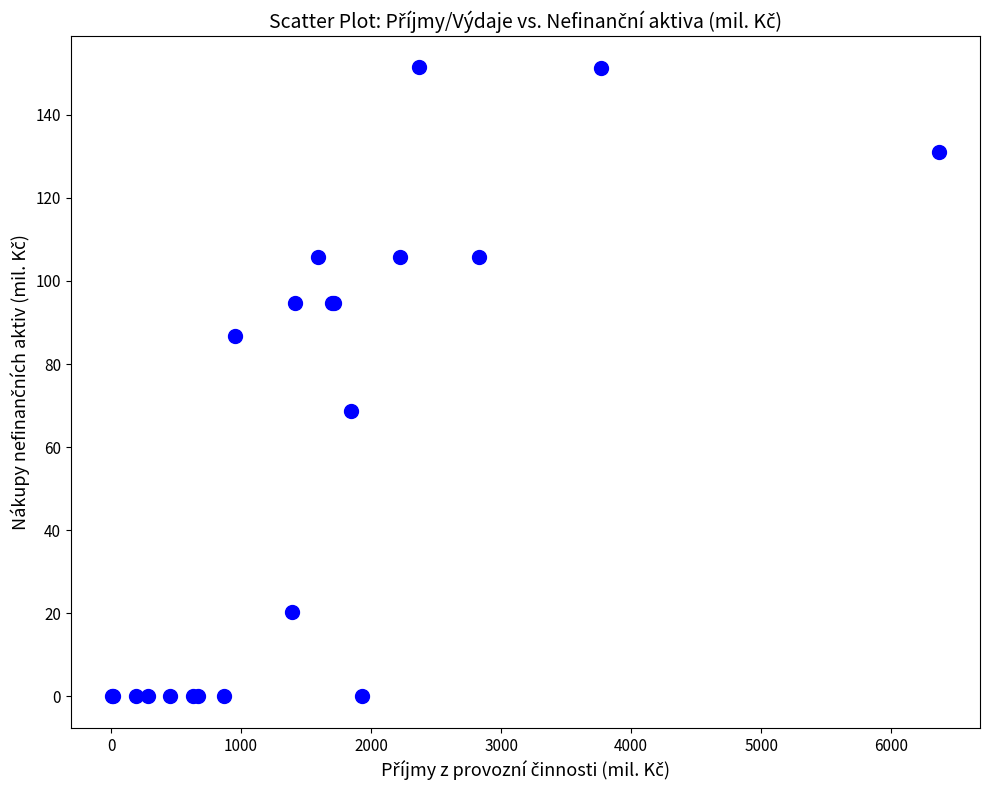

What Y value in the scatter plot is closest to 75?

68.6